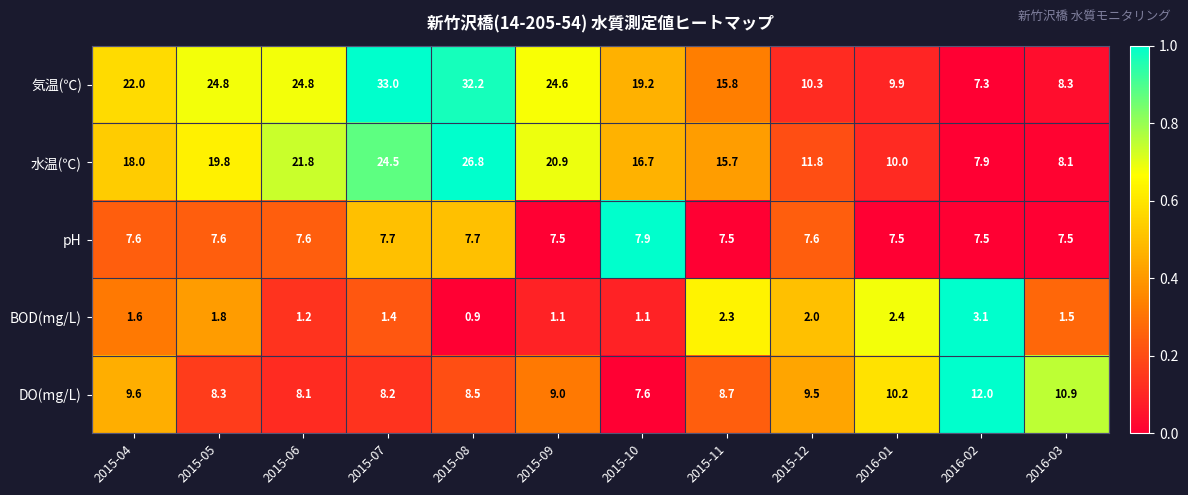

How many values in the BOD(mg/L) series exceed 1?

11